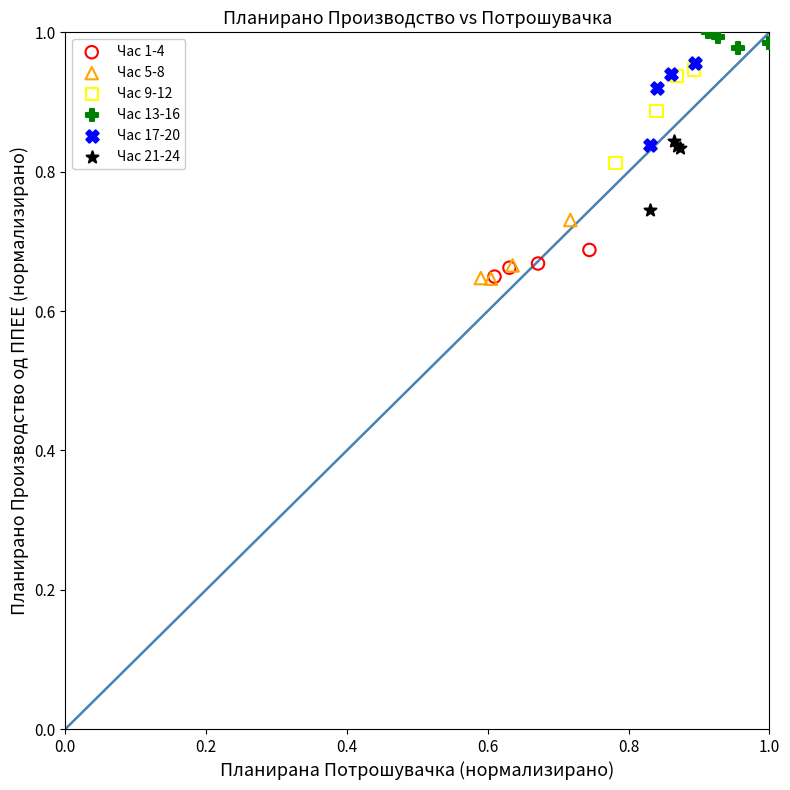

Which series has the largest Y range (max minus min)?

Час 9-12